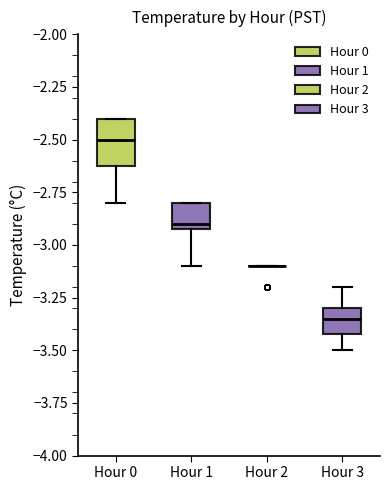

Reading left to right, transcribe this box plot: for each box, give where its median line is, the range the box spans, and where its two whiskers end, as read against the y-axis. The values are not printed on the chart, so give them approximately, as read against the axis.

Hour 0: median -2.50, box -2.60 to -2.40, whiskers -2.80 to -2.40
Hour 1: median -2.90 (just above the box's lower edge), box -2.90 to -2.80, whiskers -3.10 to -2.80
Hour 2: box collapsed to a line at -3.10, whiskers -3.10 to -3.10
Hour 3: median -3.35, box -3.40 to -3.30, whiskers -3.50 to -3.20